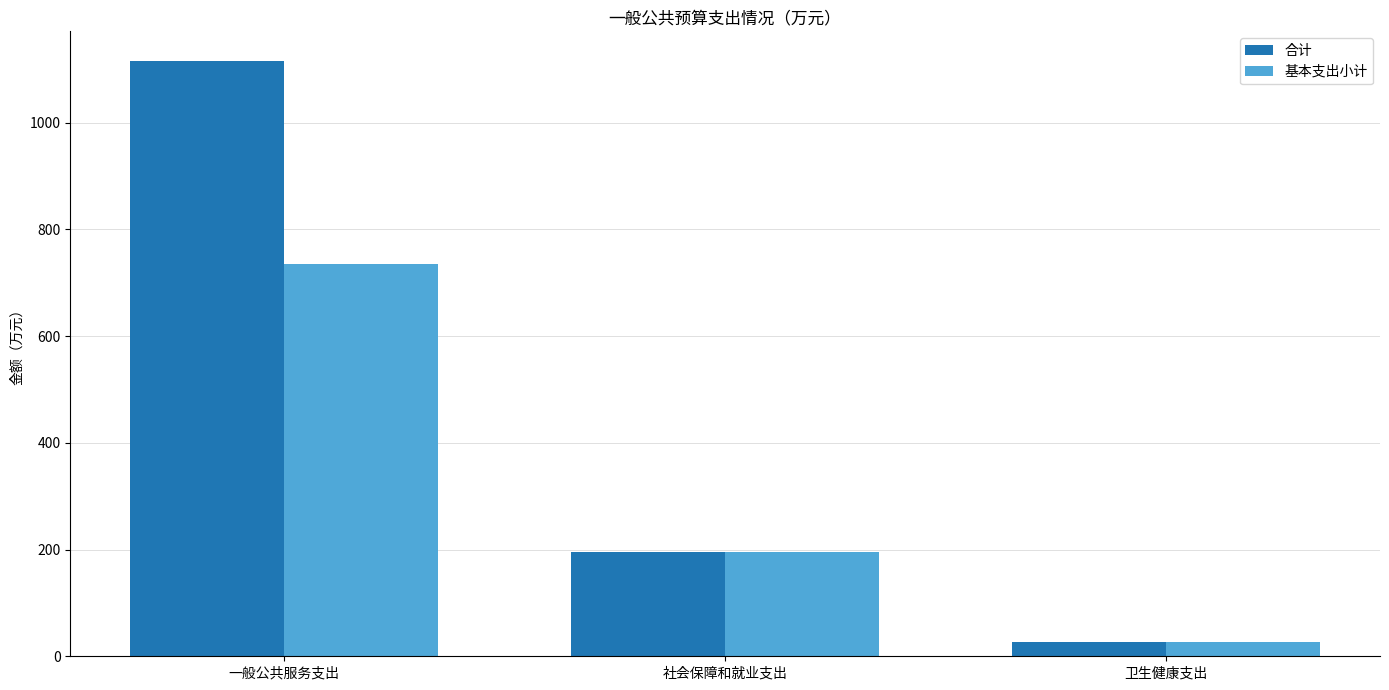

List the series in order of their overall mean, lowest first.

基本支出小计, 合计